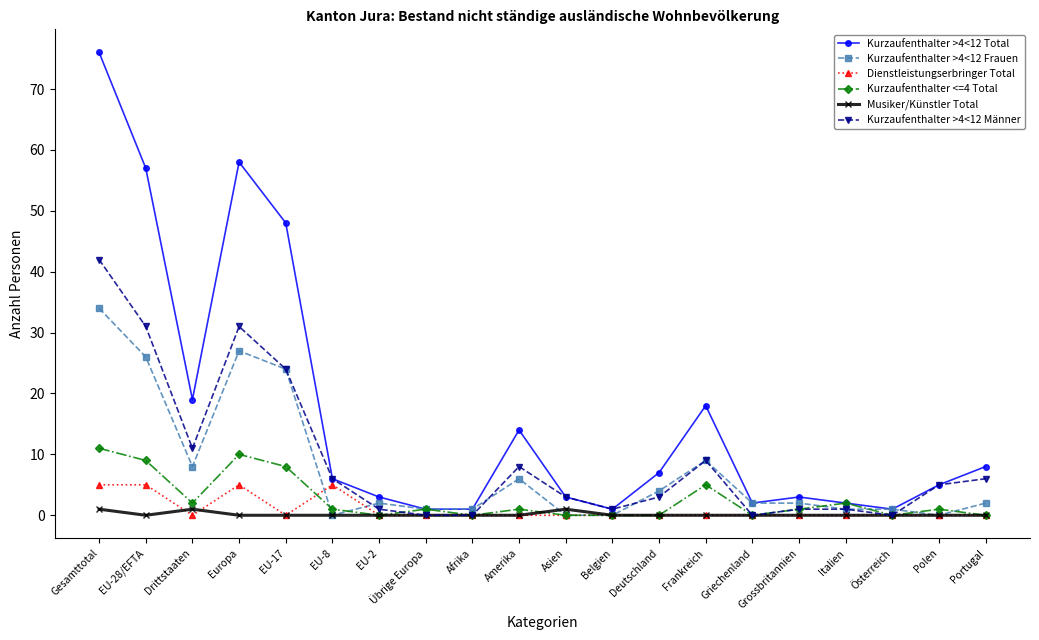

Which series has the largest range (max minus min)?

Kurzaufenthalter >4<12 Total